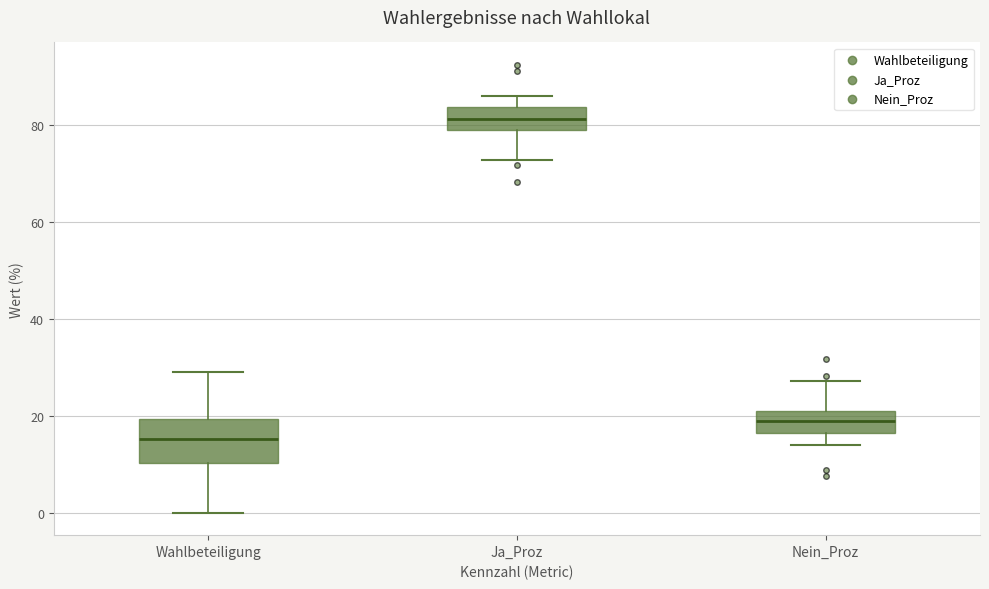

Reading left to right, read every box against the y-axis: the position of its median line, the range the box covers, and the ends of its whiskers. The values are not printed on the chart, so give them approximately, as read against the axis.

Wahlbeteiligung: median 16, box 10 to 20, whiskers 0 to 28
Ja_Proz: median 82, box 80 to 84, whiskers 72 to 86
Nein_Proz: median 18, box 16 to 20, whiskers 14 to 28